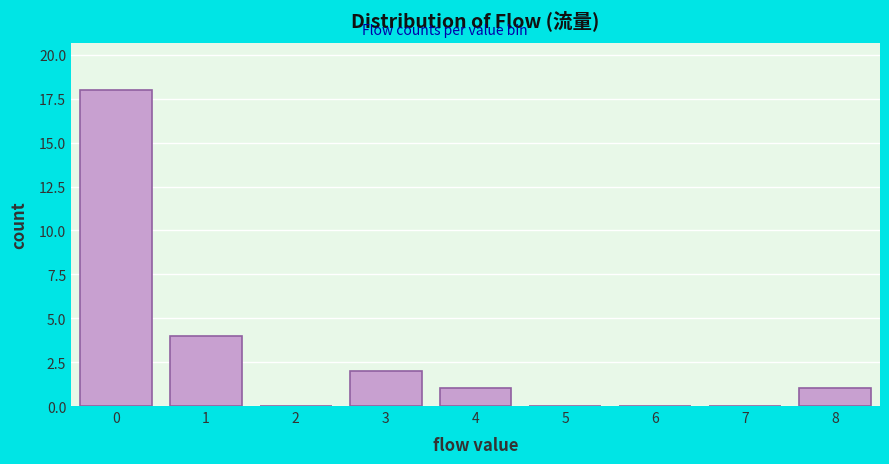

Over which range of the x-axis is the bar tallest?

-0.5 to 0.5